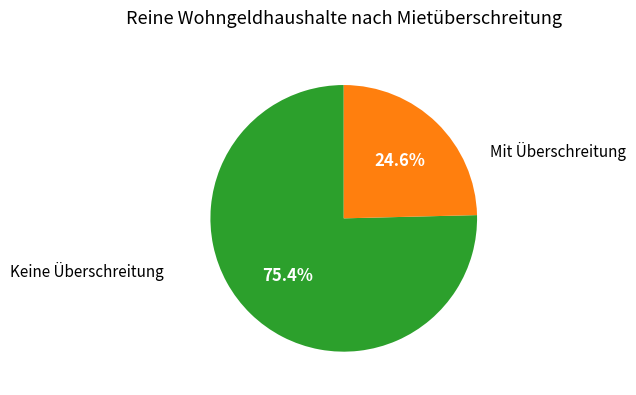

What percentage is NOT represented by Keine Überschreitung?

24.6%